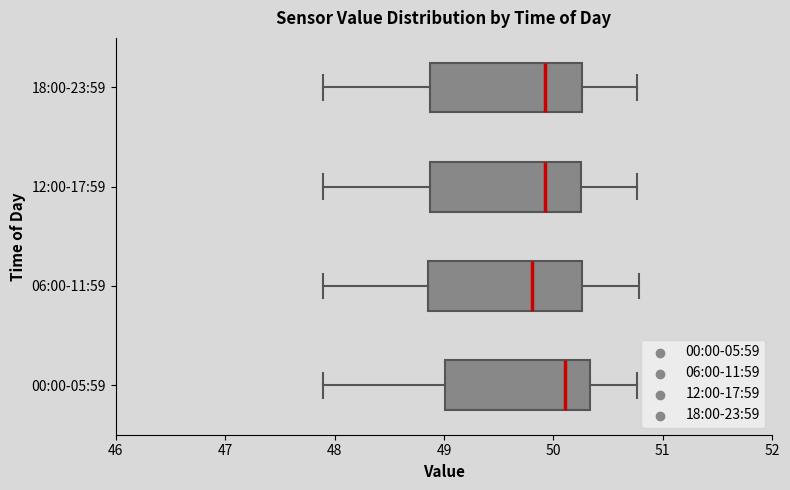

Which box has the furthest to the right median line?

00:00-05:59